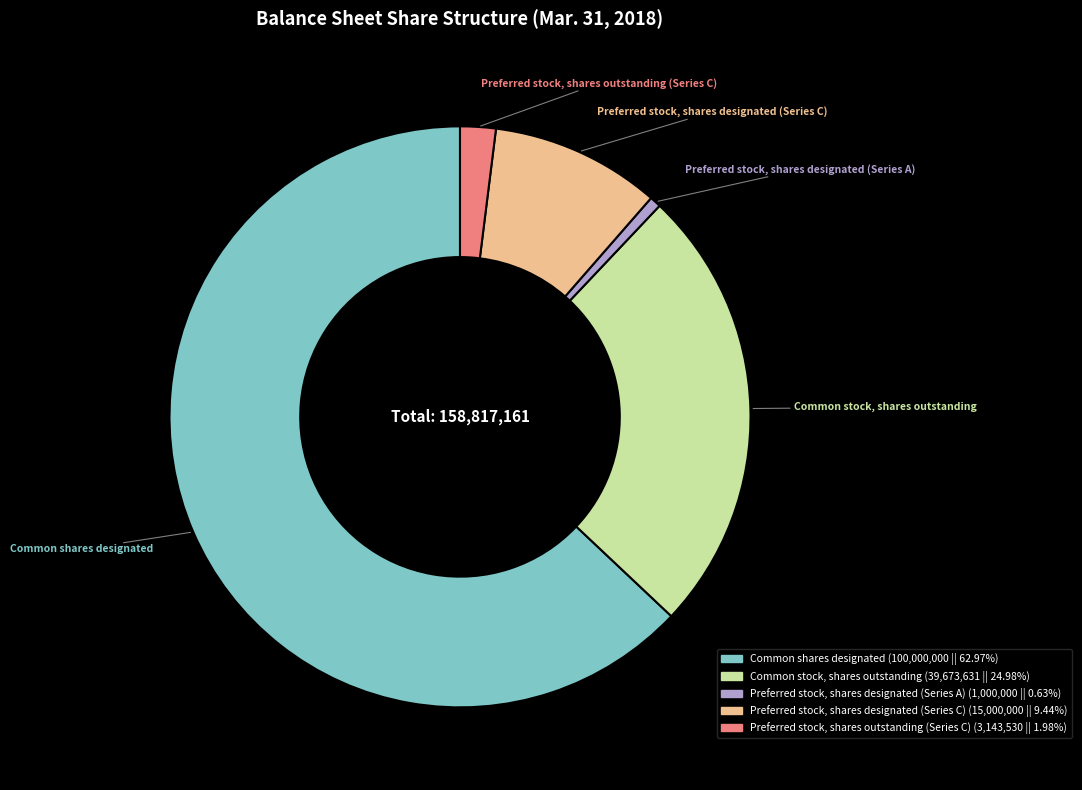

Is Common shares designated the majority of the pie?

Yes